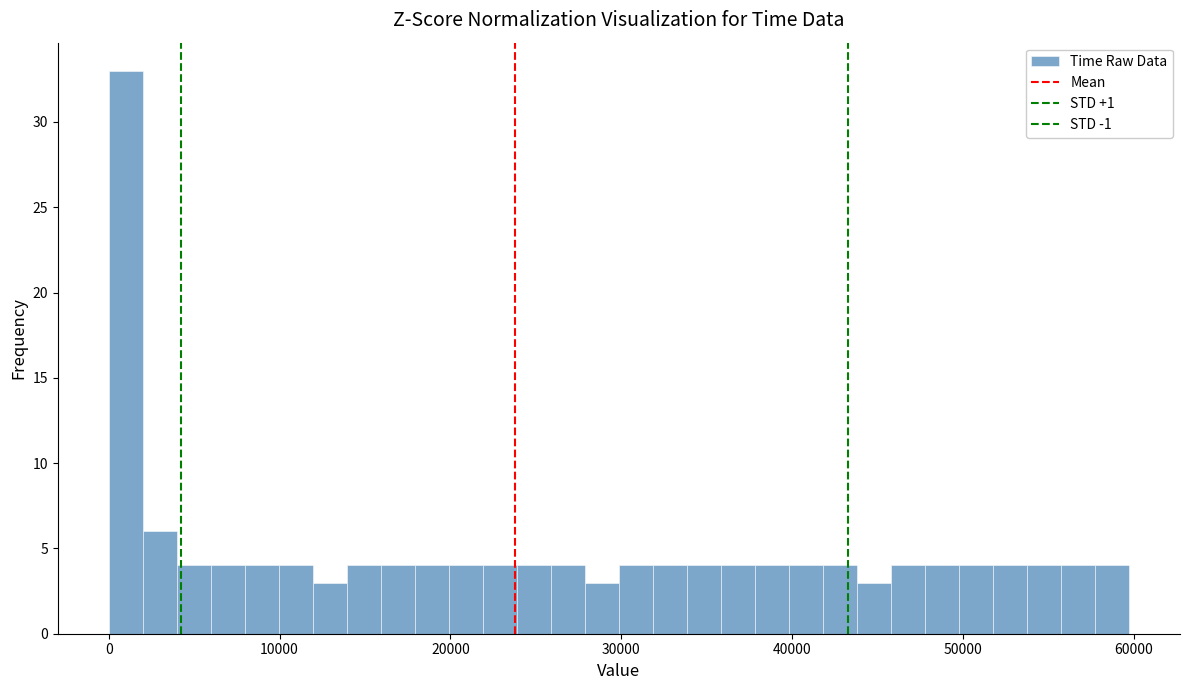

Around what value on the x-axis is the tallest bar? Give the approximate position of its centre, as read against the axis.

1000